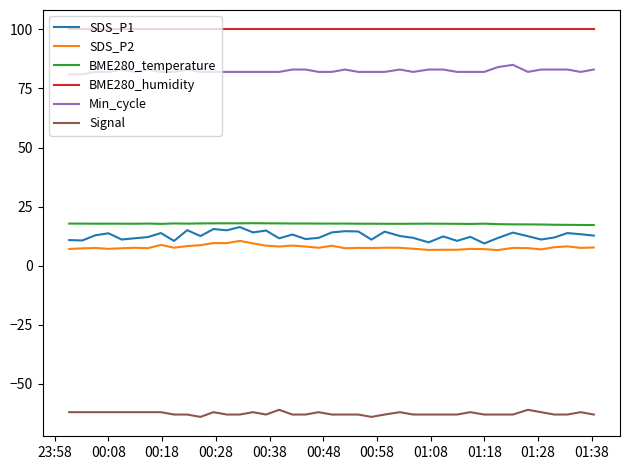

Which series has the largest range (max minus min)?

SDS_P1